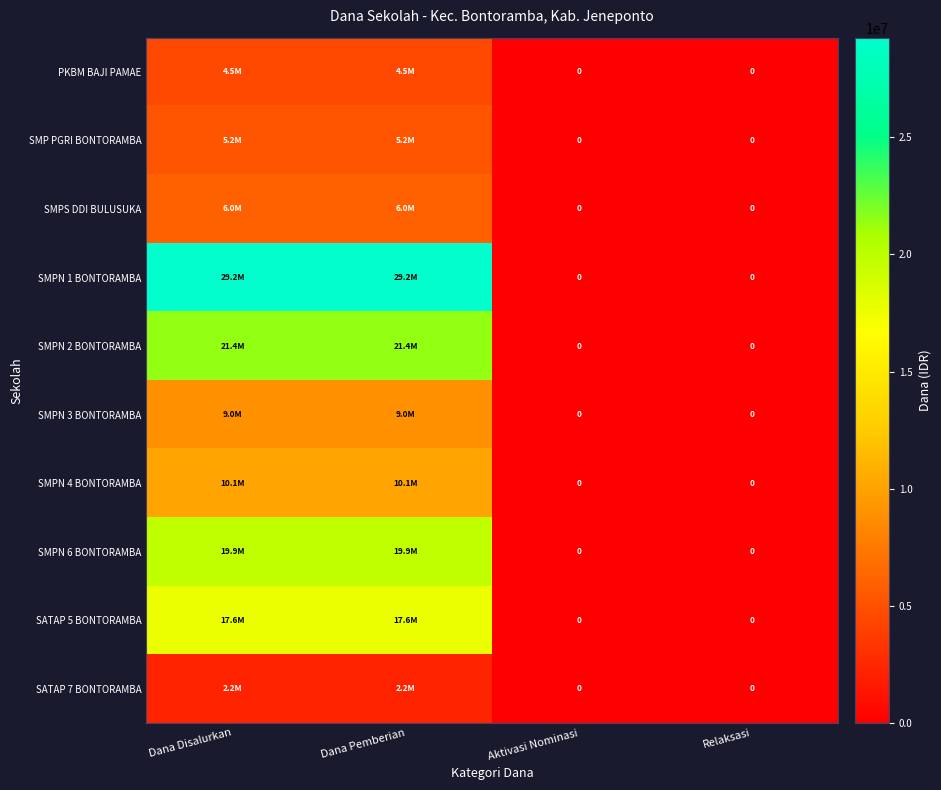

Count the number of data series in this chart.

10